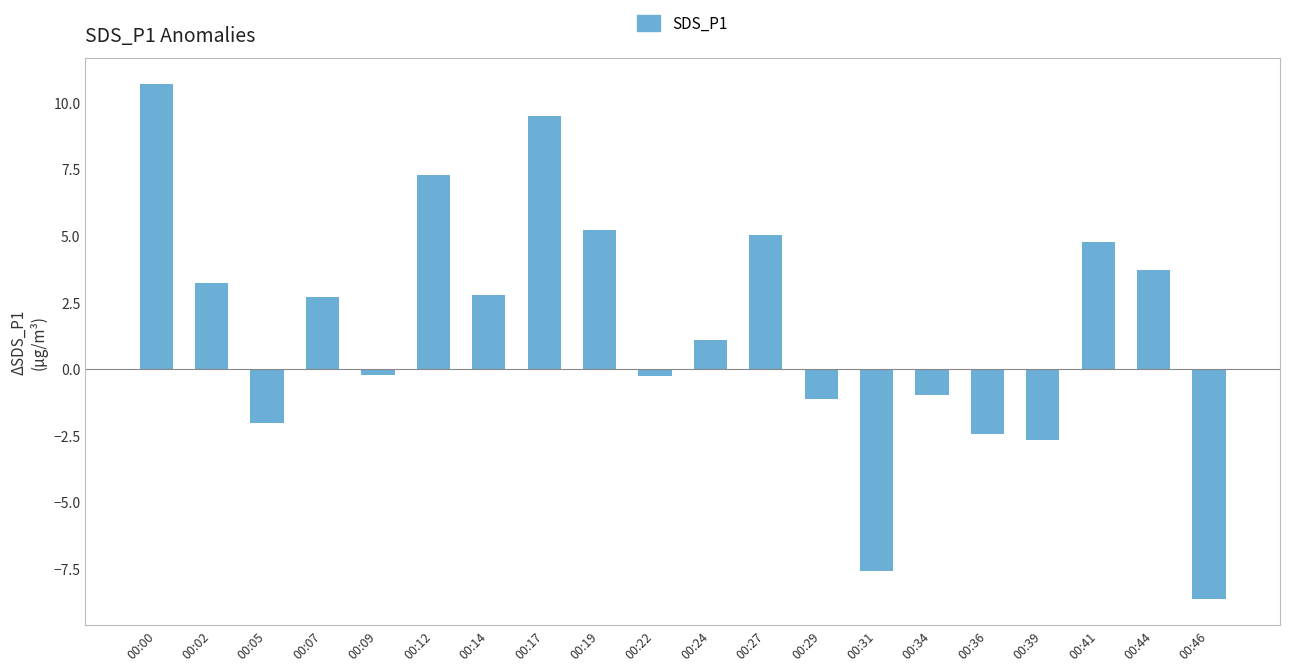

What is the difference between the second highest and second lowest values?

17.1